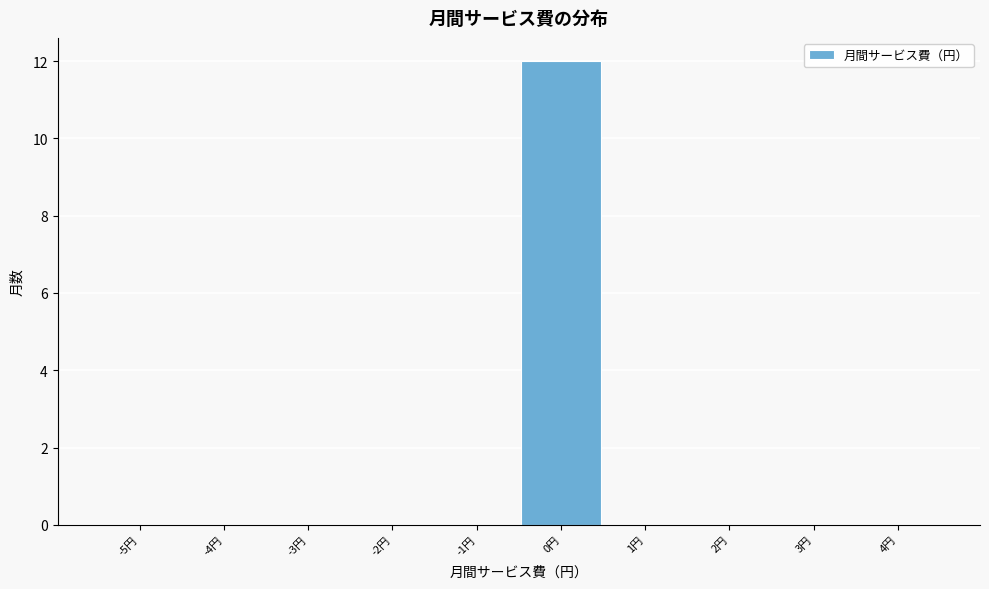

Reading left to right, extract all data points from this chart.

-5円=0	-4円=0	-3円=0	-2円=0	-1円=0	0円=12	1円=0	2円=0	3円=0	4円=0